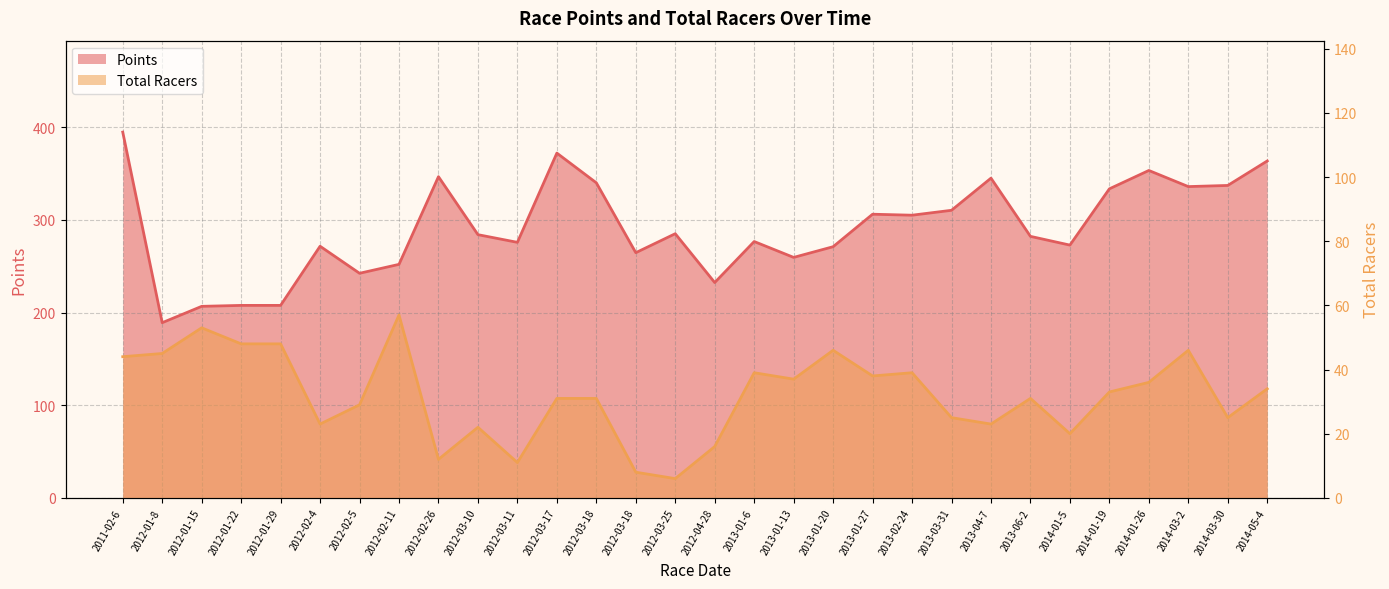

Reading left to right, list all the values displayed in this chart.

Points: 2011-02-6=394.8	2012-01-8=189.1	2012-01-15=206.7	2012-01-22=207.7	2012-01-29=207.7	2012-02-4=271.6	2012-02-5=242.4	2012-02-11=252.0	2012-02-26=346.7	2012-03-10=284.1	2012-03-11=275.8	2012-03-17=372.1	2012-03-18=340.0	2012-03-18=264.6	2012-03-25=285.1	2012-04-28=232.4	2013-01-6=276.7	2013-01-13=259.5	2013-01-20=271.1	2013-01-27=306.1	2013-02-24=305.1	2013-03-31=310.4	2013-04-7=345.1	2013-06-2=282.2	2014-01-5=272.8	2014-01-19=333.5	2014-01-26=353.4	2014-03-2=336.0	2014-03-30=337.2	2014-05-4=363.6
Total Racers: 2011-02-6=44.0	2012-01-8=45.0	2012-01-15=53.0	2012-01-22=48.0	2012-01-29=48.0	2012-02-4=23.0	2012-02-5=29.0	2012-02-11=57.0	2012-02-26=12.0	2012-03-10=22.0	2012-03-11=11.0	2012-03-17=31.0	2012-03-18=31.0	2012-03-18=8.0	2012-03-25=6.0	2012-04-28=16.0	2013-01-6=39.0	2013-01-13=37.0	2013-01-20=46.0	2013-01-27=38.0	2013-02-24=39.0	2013-03-31=25.0	2013-04-7=23.0	2013-06-2=31.0	2014-01-5=20.0	2014-01-19=33.0	2014-01-26=36.0	2014-03-2=46.0	2014-03-30=25.0	2014-05-4=34.0